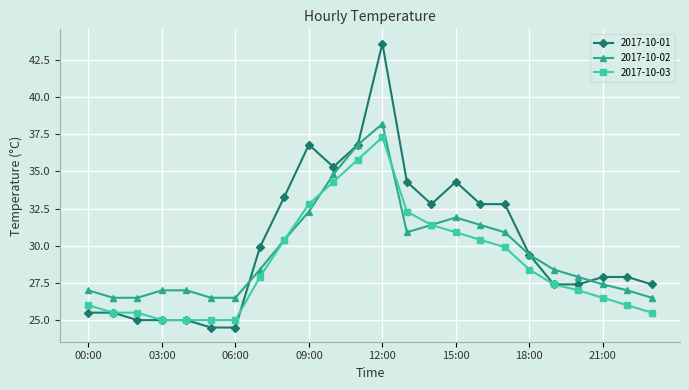

True or false: 2017-10-03 has more than 0 interior local peaks.

True